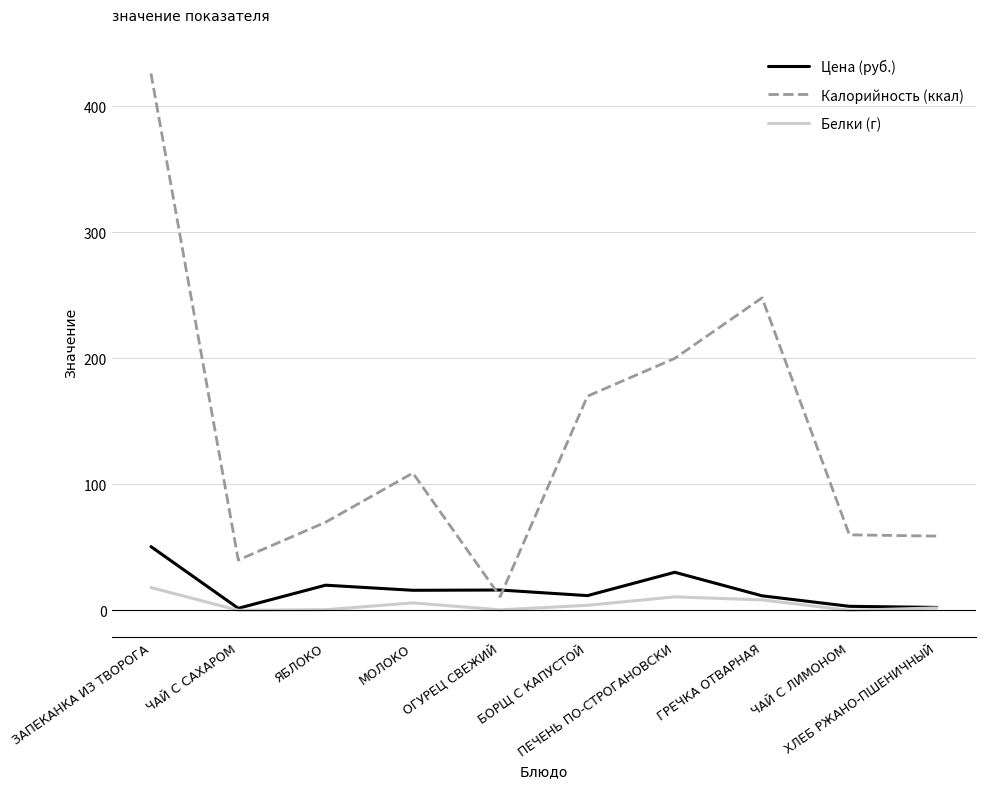

Which series has the largest total across all categories?

Калорийность (ккал)